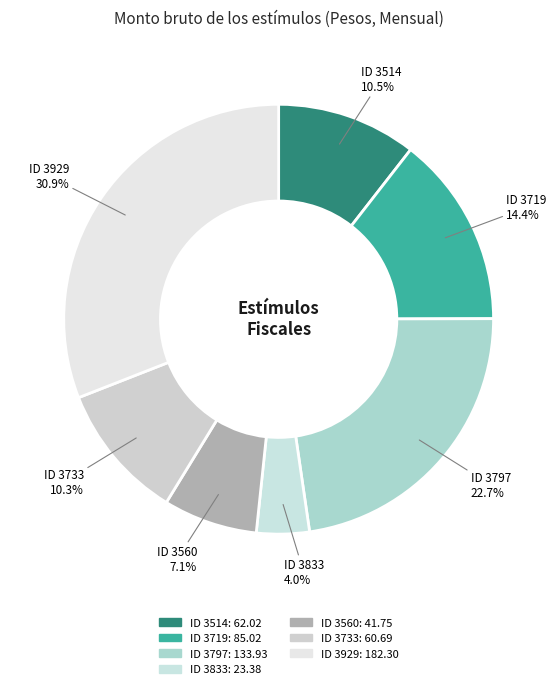

To the nearest percent, what is the difference between the largest and smallest slice percentages?

27%